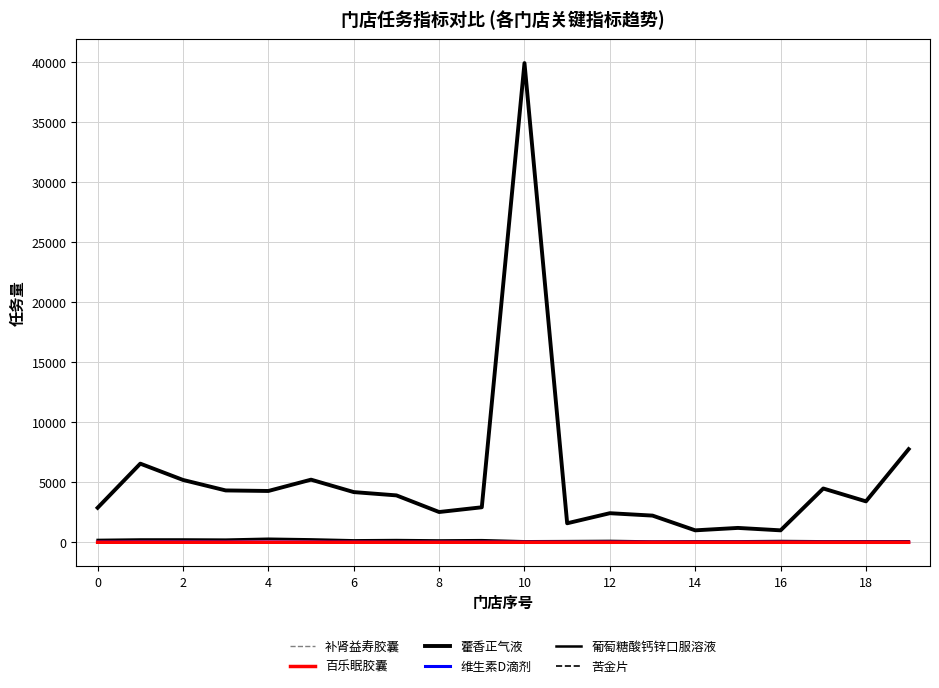

How many lines are shown in the chart?

6